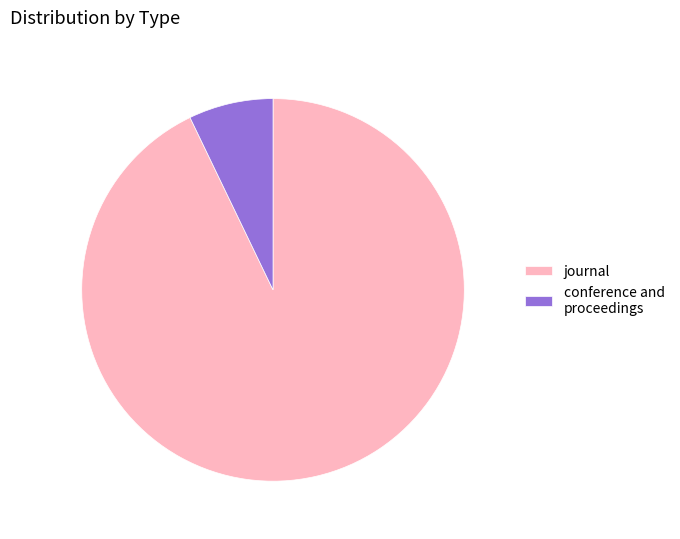

What is the ratio of the value at journal to the value at conference and proceedings?

13.0